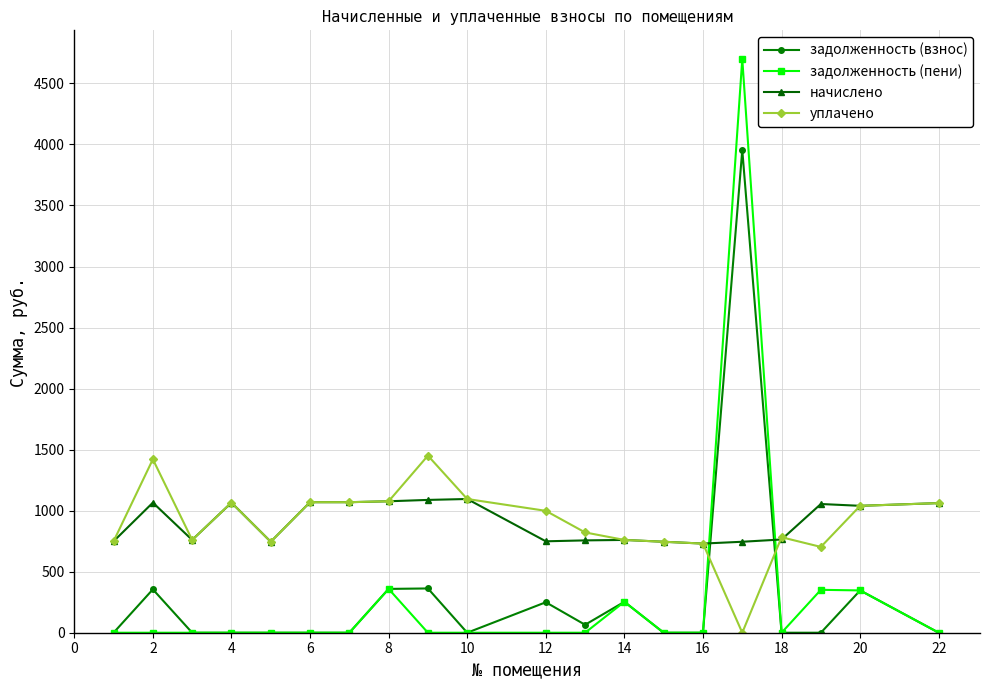

True or false: задолженность (взнос) has more than 1 points higher than both neighbors.

True